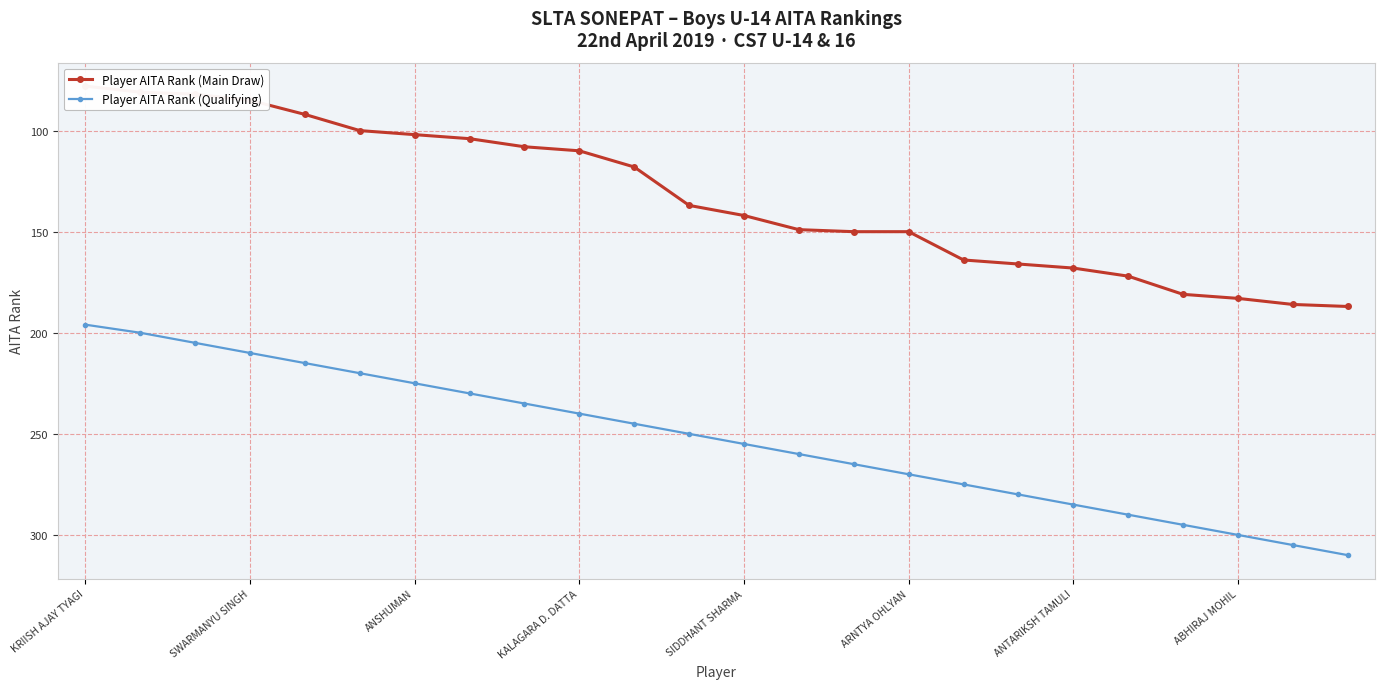

Which series has the widest spread of values?

Player AITA Rank (Qualifying)